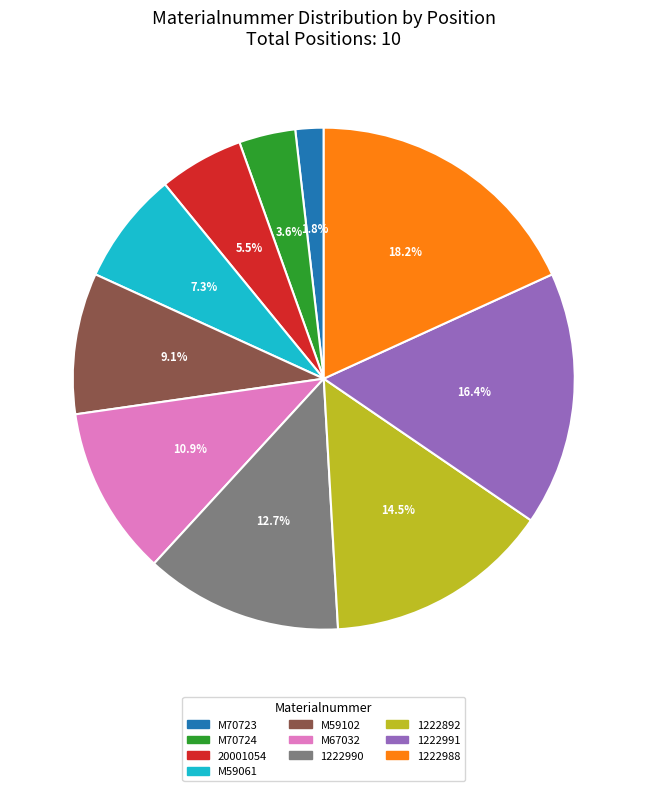

The 1222988 slice represents 9% of the pie. True or false?

False